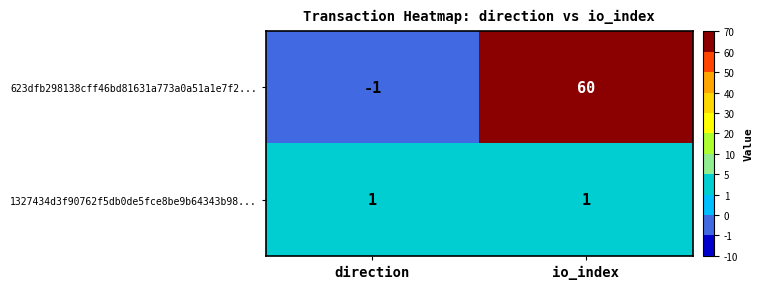

True or false: 623dfb298138cff46bd81631a773a0a51a1e7f2... has a value of -2 at direction.

False